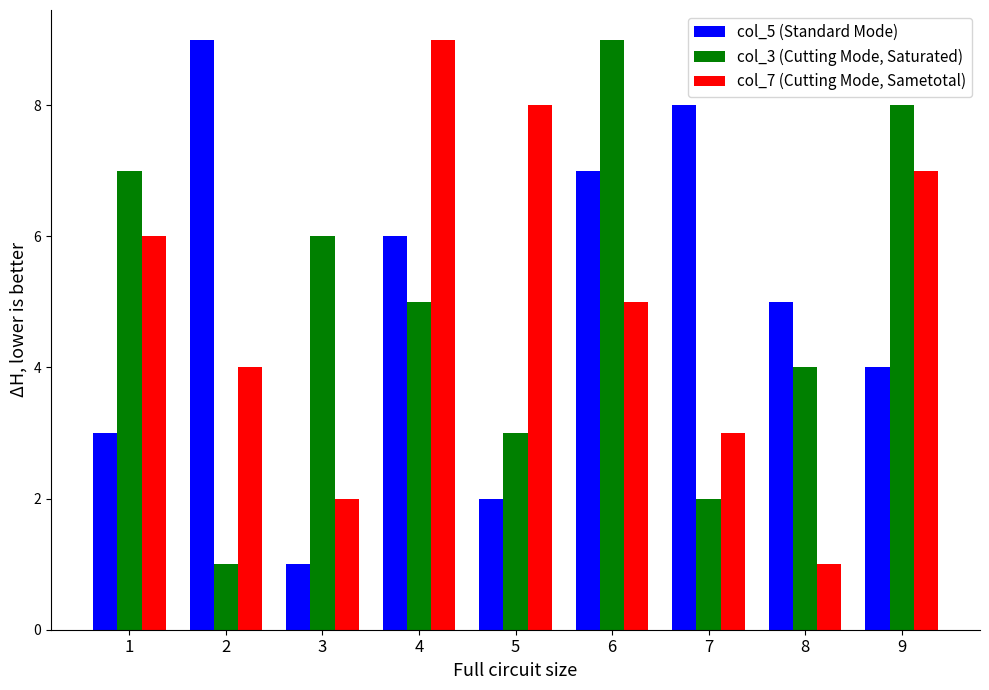

What is the greatest value displayed?

9